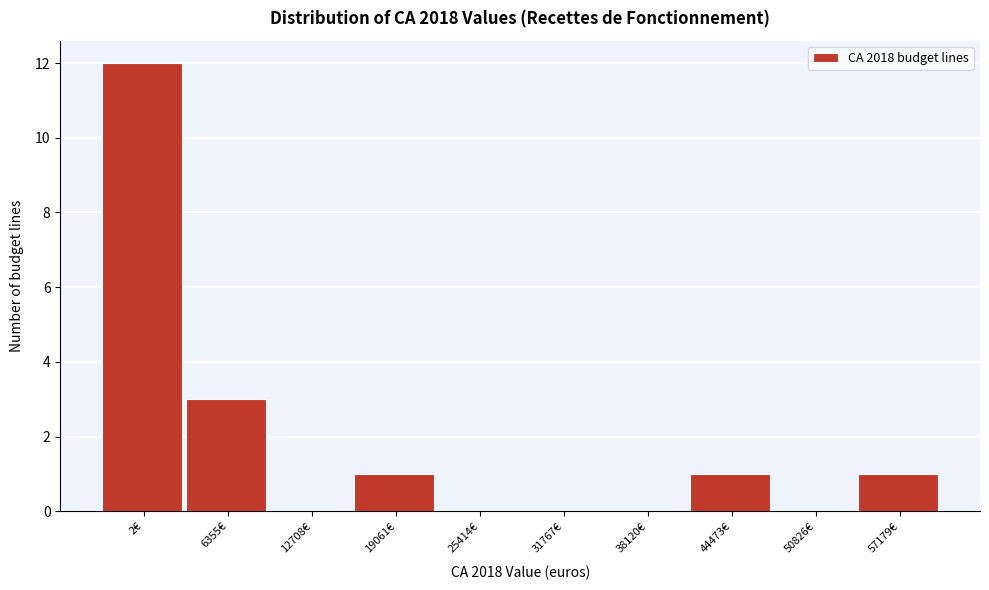

Reading left to right, list all the values displayed in this chart.

2€=12	6355€=3	12708€=0	19061€=1	25414€=0	31767€=0	38120€=0	44473€=1	50826€=0	57179€=1